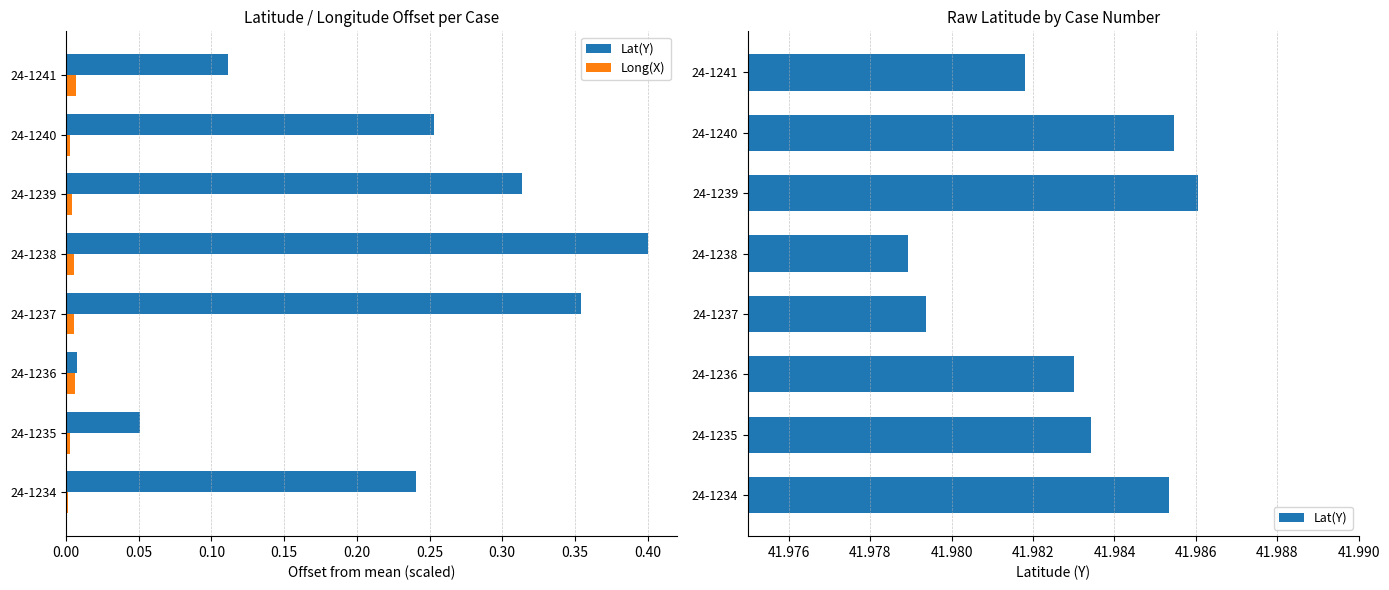

What is the highest value of the Lat(Y) series?

42.0